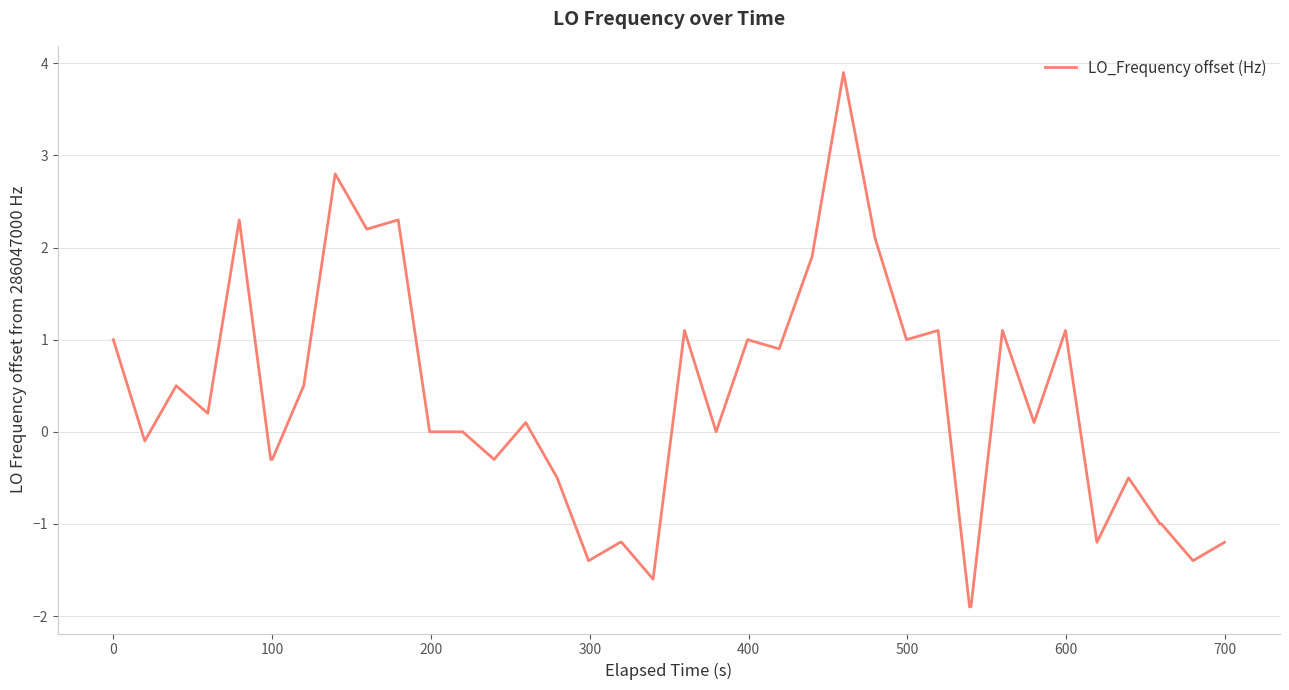

What is the maximum value shown in the chart?

3.9